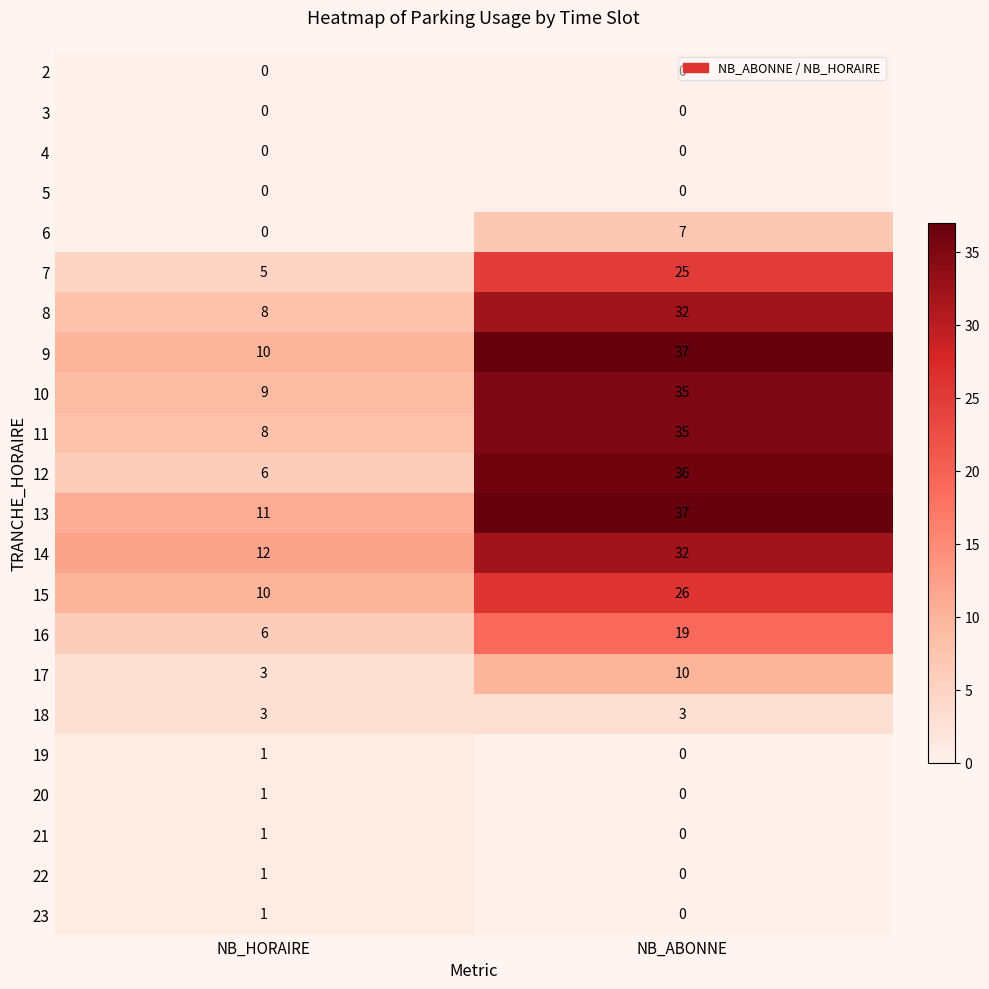

What is the average value of the 15 series?

18